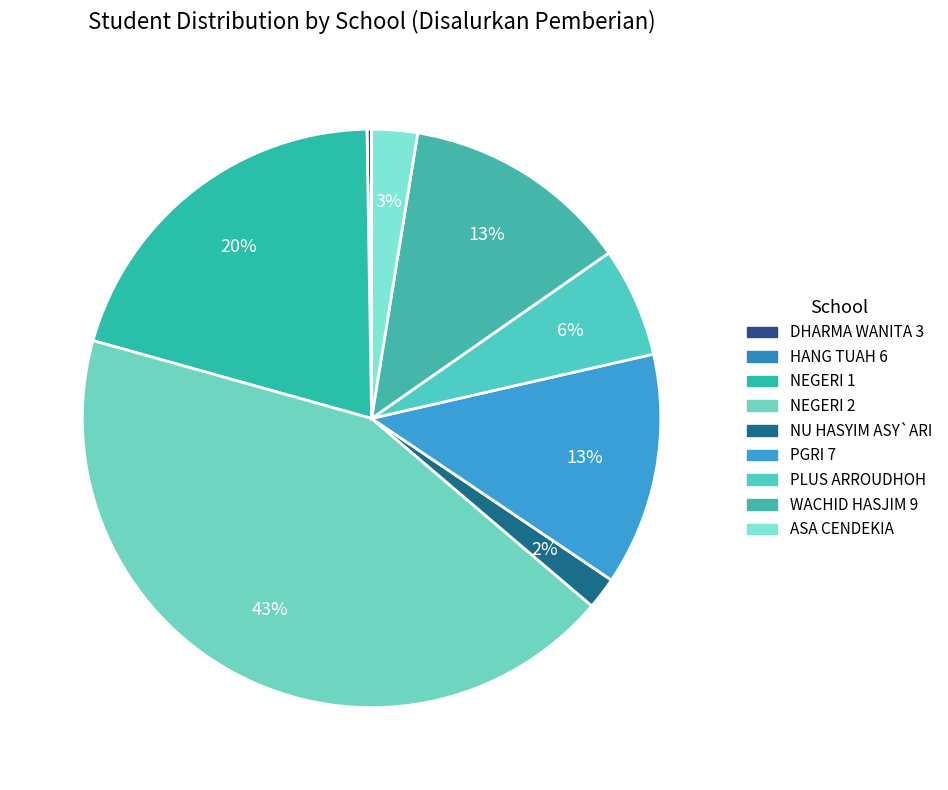

How many slices are in this pie chart?

9